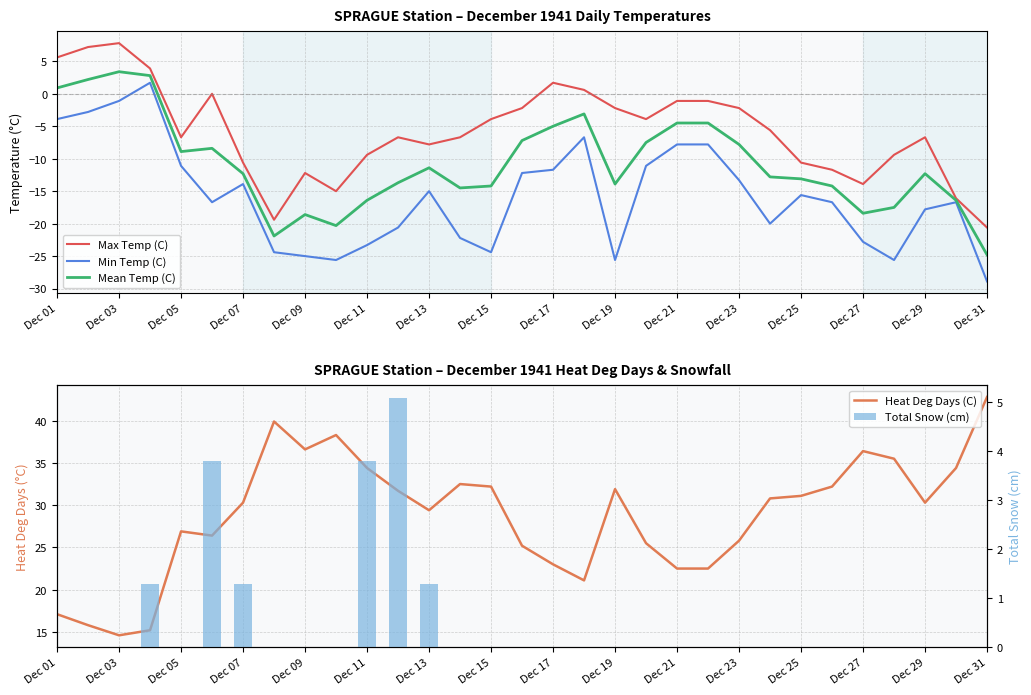

What are all the series names shown in the legend?

Max Temp (C), Min Temp (C), Mean Temp (C), Heat Deg Days (C), Total Snow (cm)